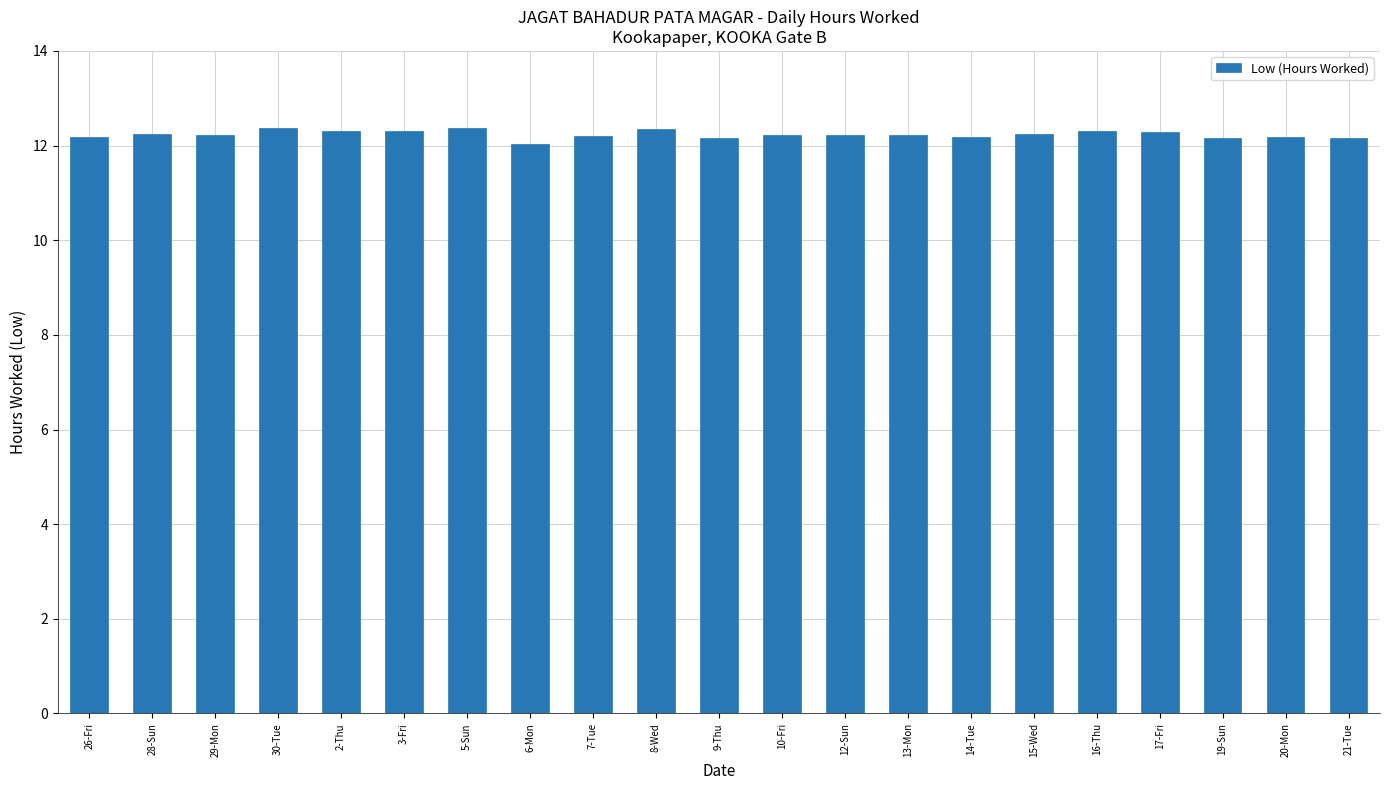

The value at 30-Tue is 12.4. True or false?

True